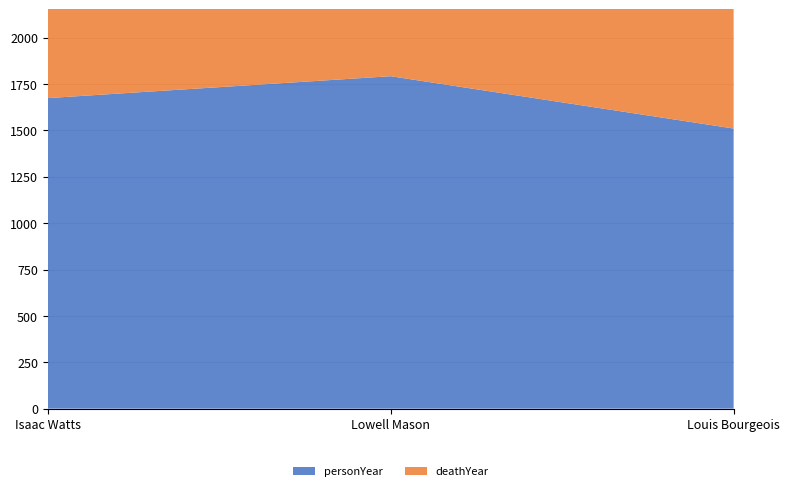

Reading right to left, list all the values displayed in this chart.

personYear: Louis Bourgeois=1510	Lowell Mason=1792	Isaac Watts=1674
deathYear: Louis Bourgeois=1561	Lowell Mason=1872	Isaac Watts=1748